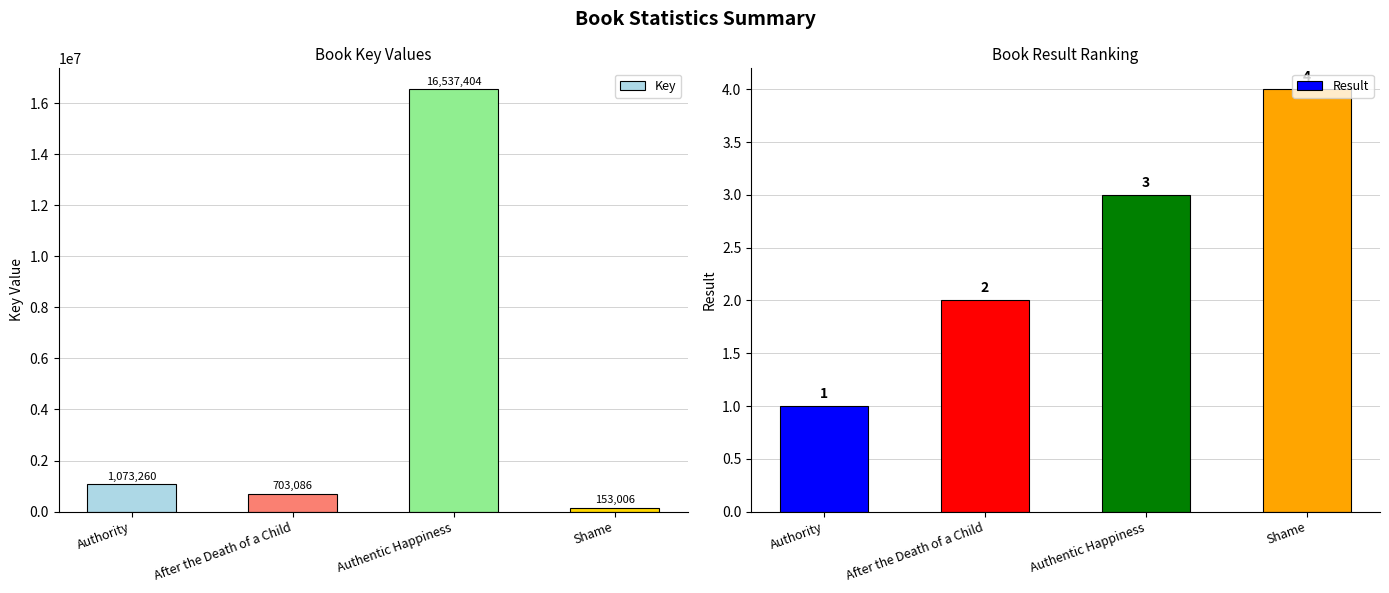

How many data points does each series have?

4